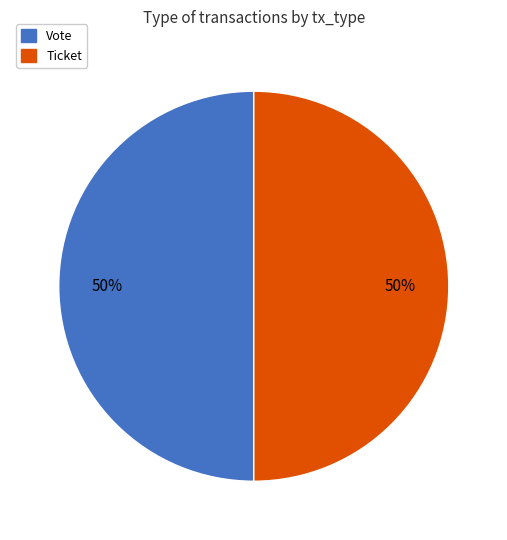

To the nearest percent, what is the average slice percentage?

50%